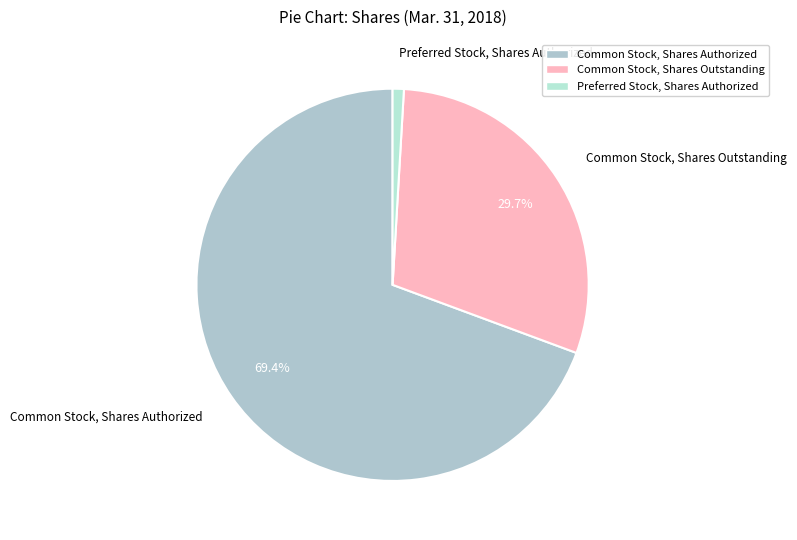

How many slices are in this pie chart?

3